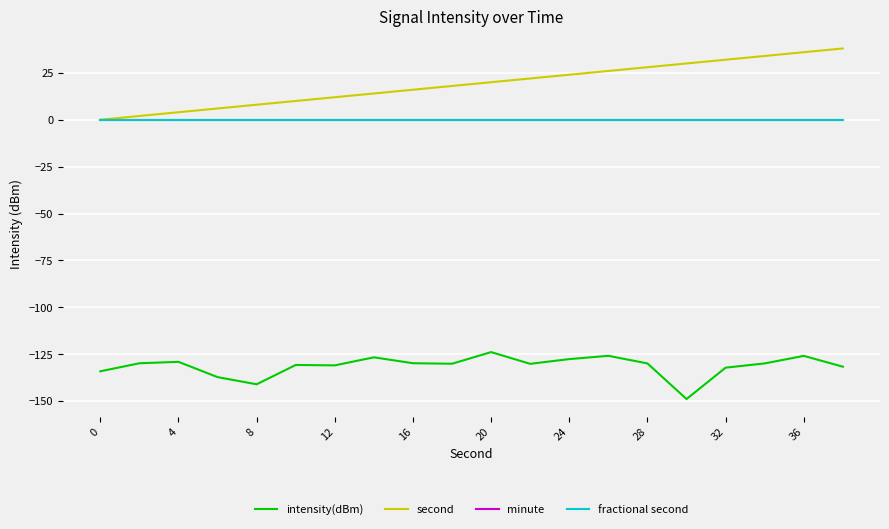

True or false: minute and intensity(dBm) intersect in this chart.

False